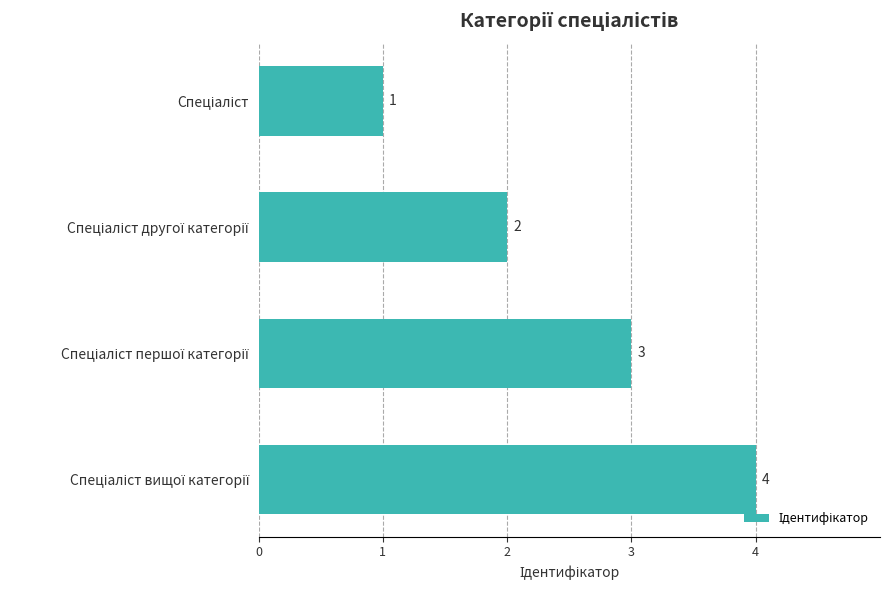

What is the value of the 2nd bar from the top?

2